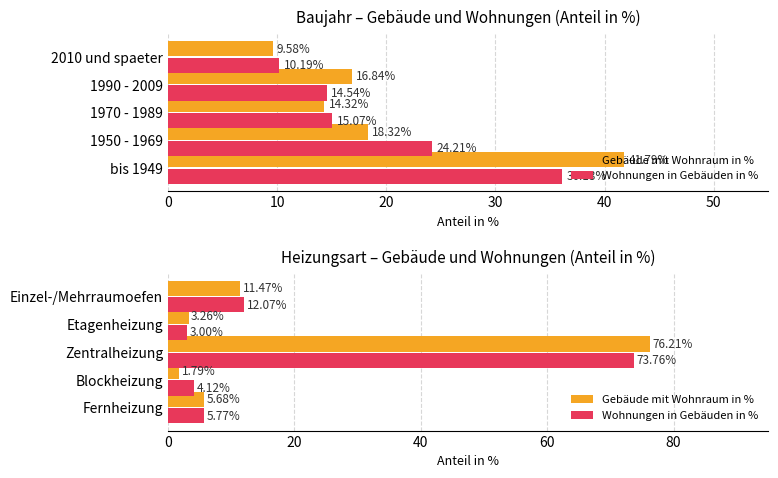

At how many categories does at least one series exceed 69?

1